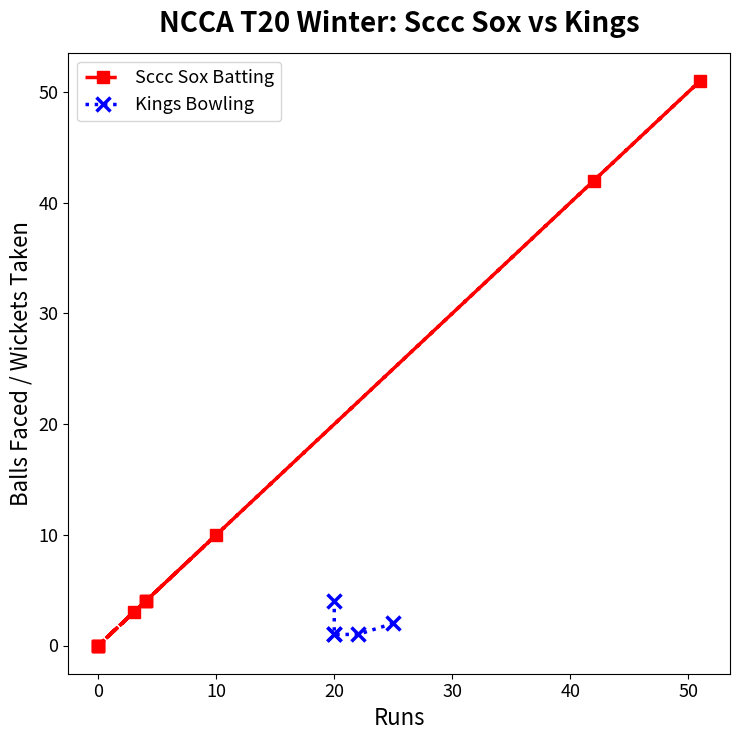

What is the greatest value displayed?

51